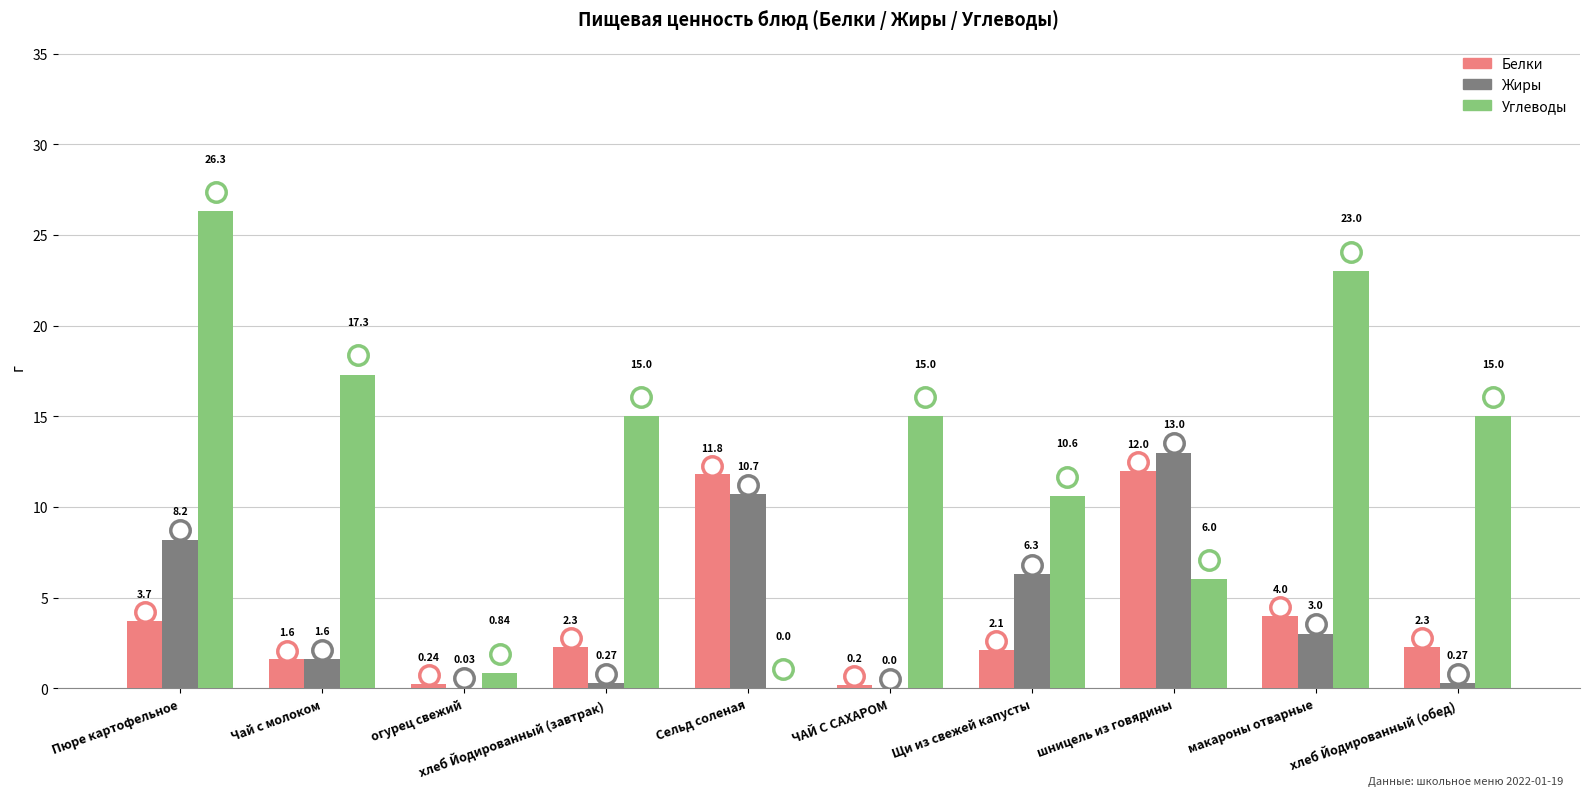

What is the highest value of the Углеводы series?

26.3